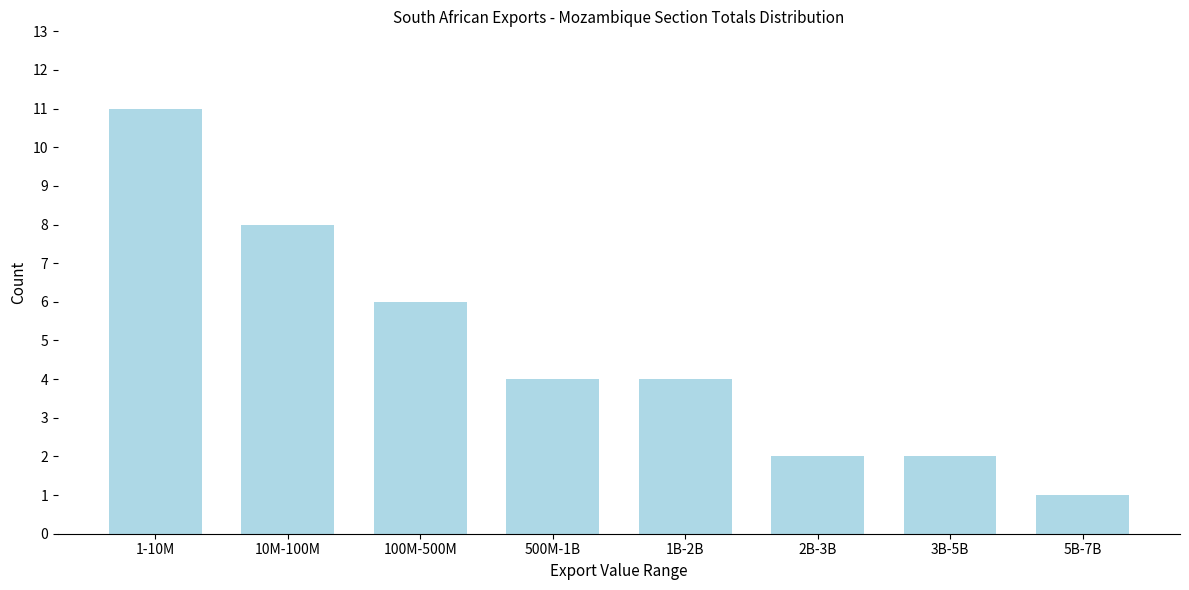

Reading right to left, transcribe all the data shown in this chart.

1	2	2	4	4	6	8	11